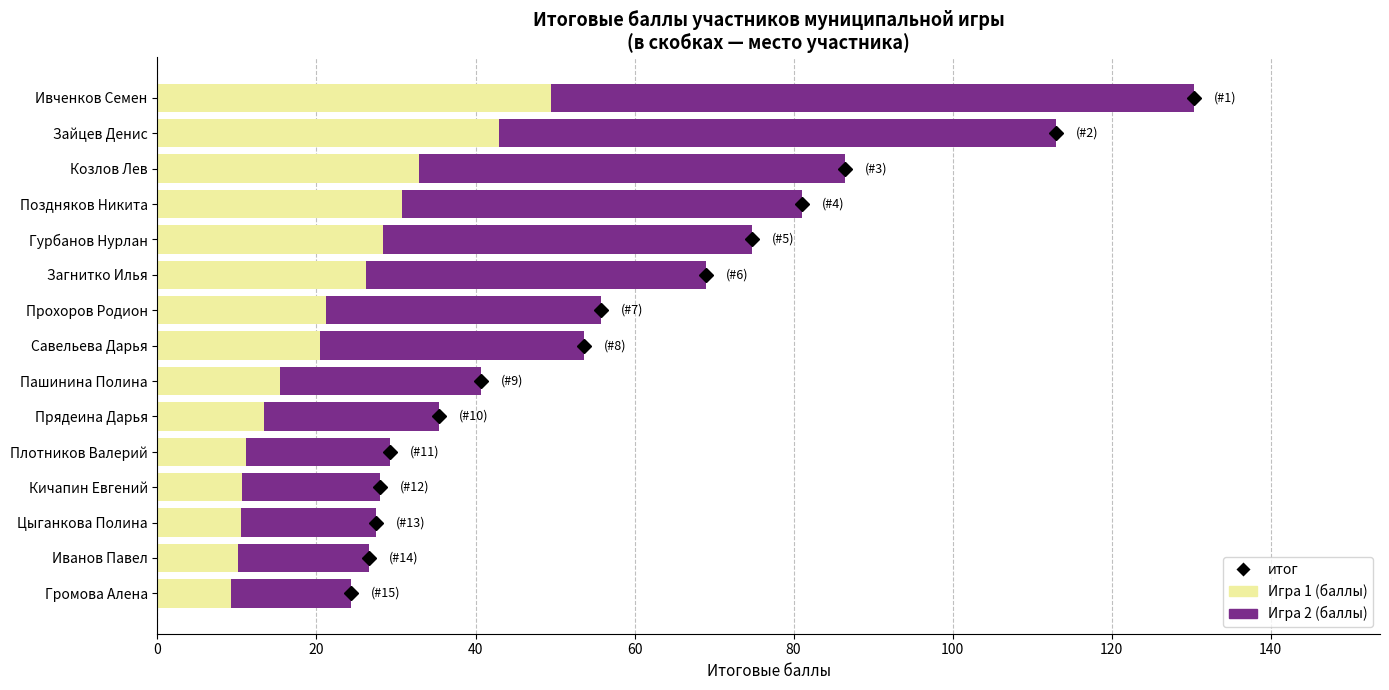

The value of Игра 1 (баллы) at Гурбанов Нурлан is 9.6. True or false?

False